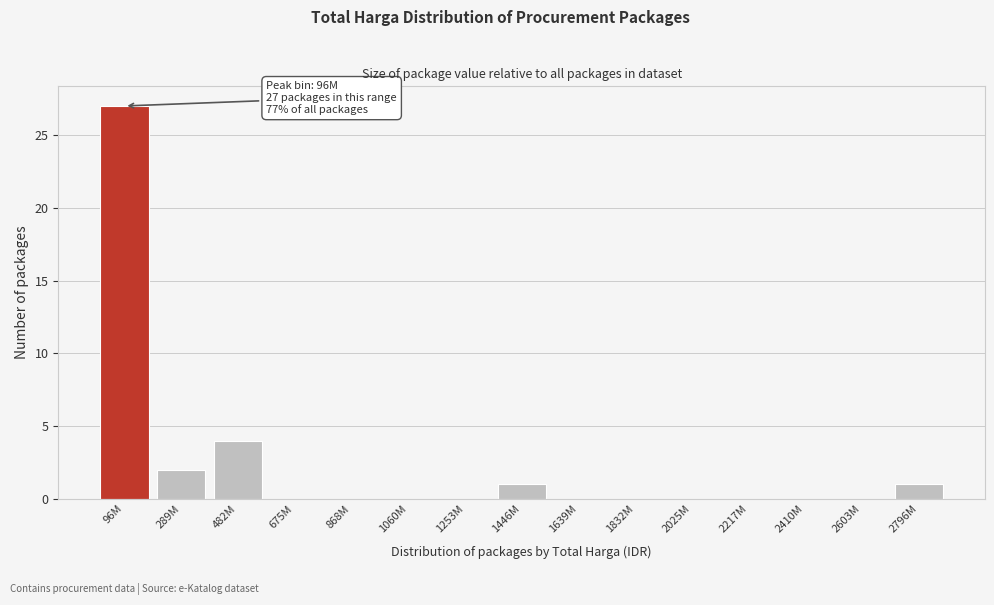

Reading left to right, extract all data points from this chart.

96M=27	289M=2	482M=4	675M=0	868M=0	1060M=0	1253M=0	1446M=1	1639M=0	1832M=0	2025M=0	2217M=0	2410M=0	2603M=0	2796M=1